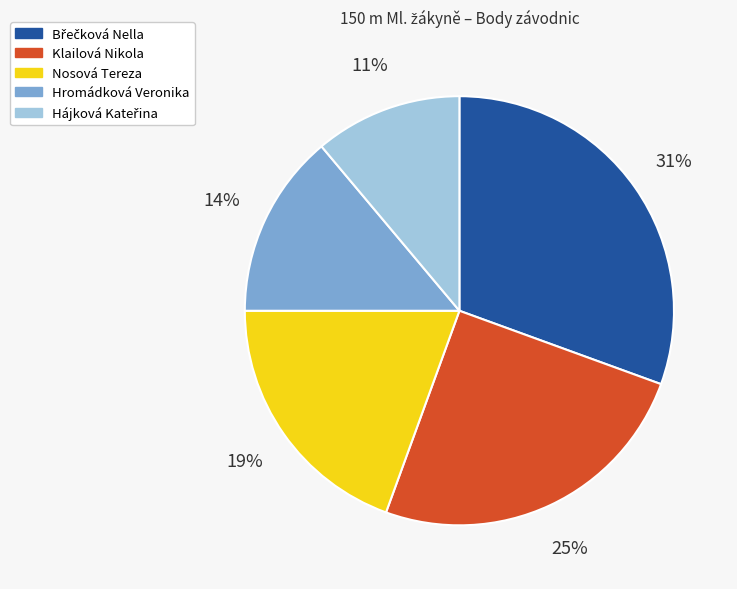

How many segments does this pie chart have?

5